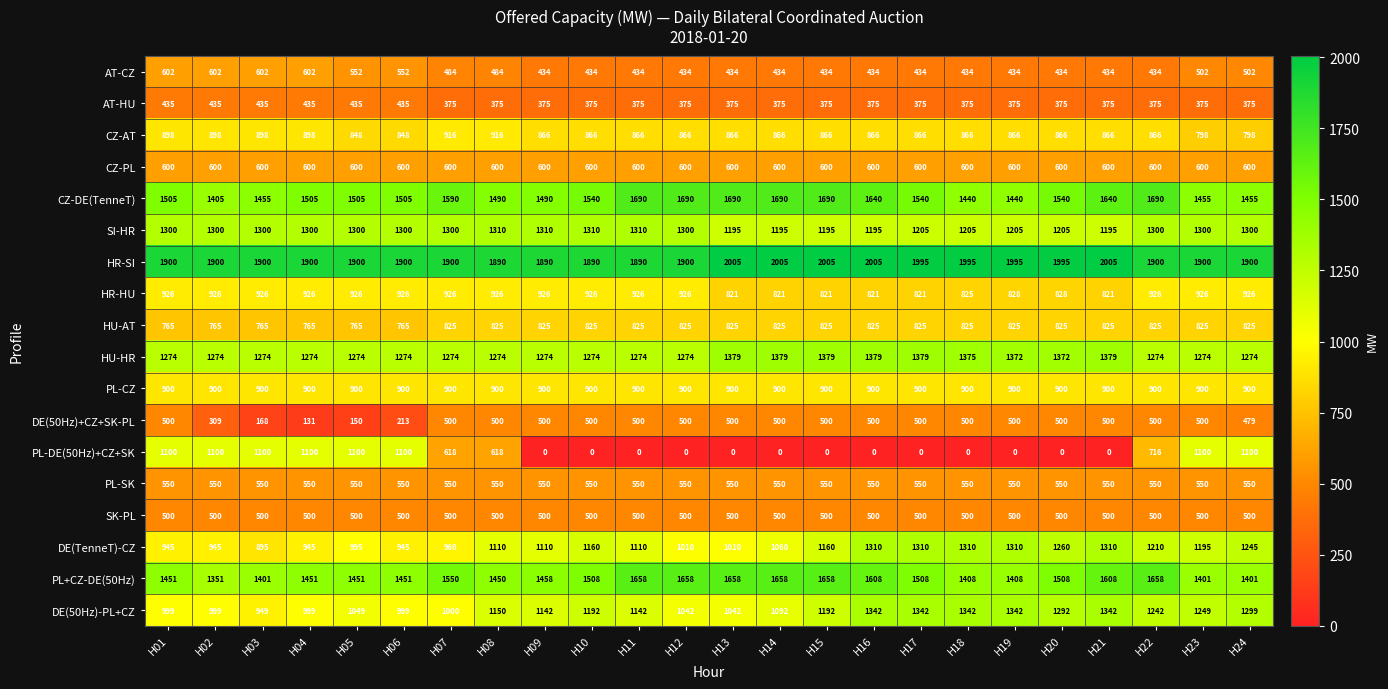

What is the total value across all series at H19?

16450